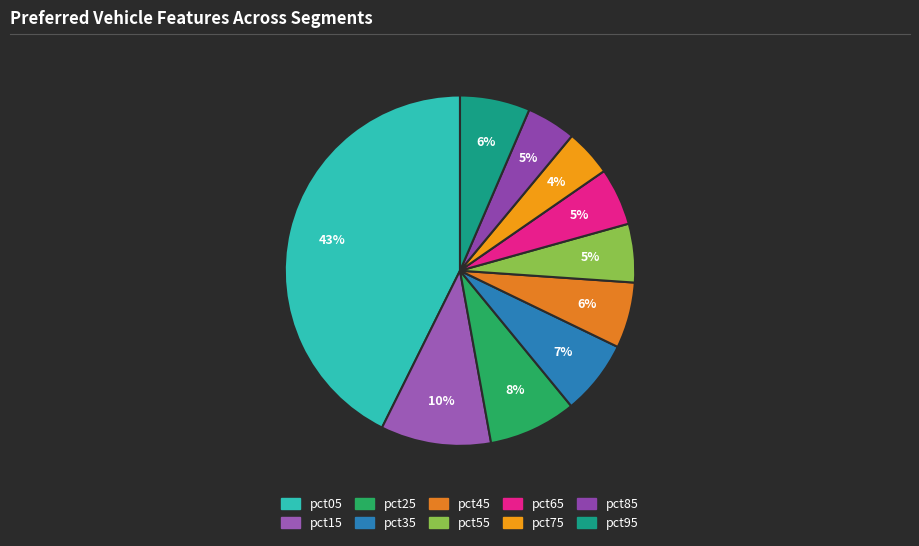

The pct05 slice represents 29% of the pie. True or false?

False